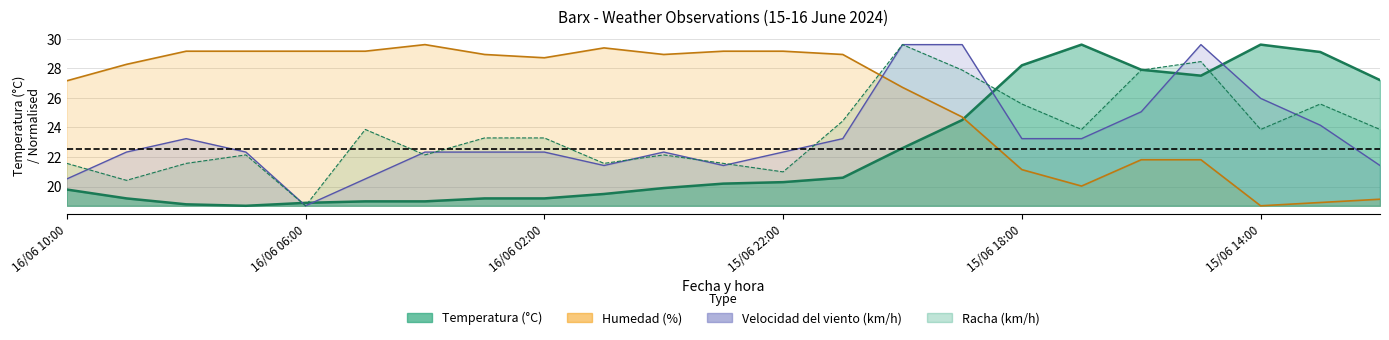

In Velocidad del viento (km/h), how many points are lower than both neighbors (excluding endpoints)?

3